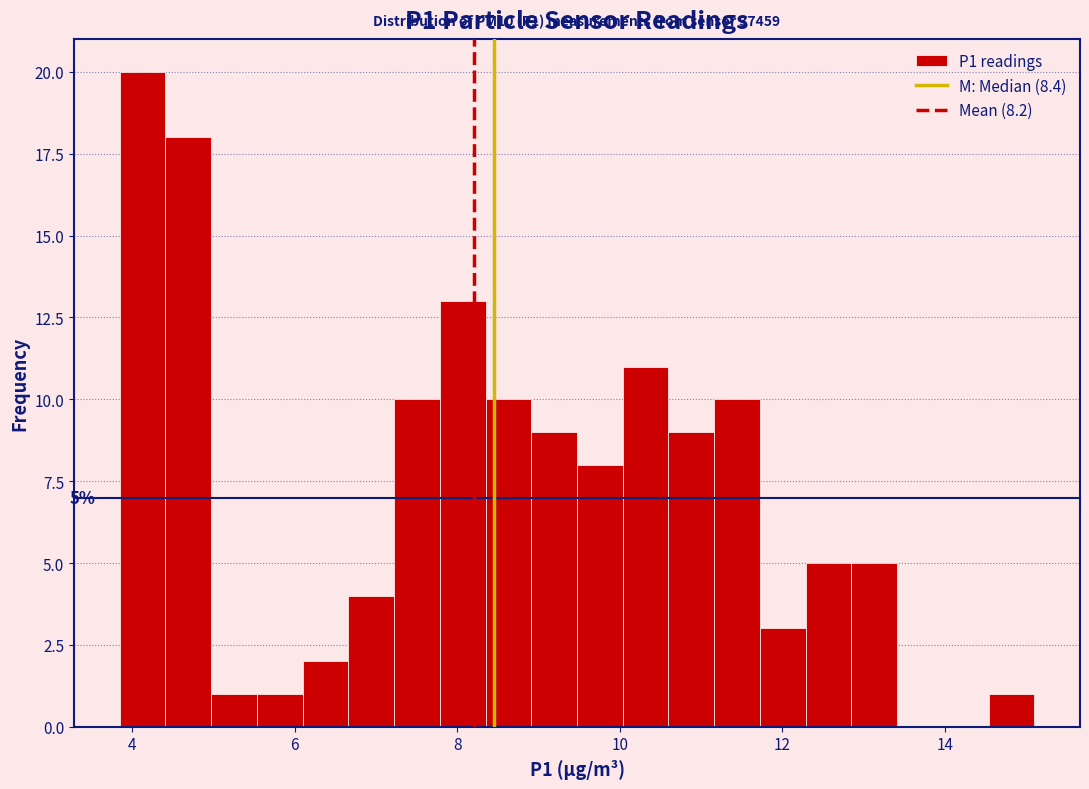

Read against the x-axis, roughly where is the centre of the tallest bar?

4.2